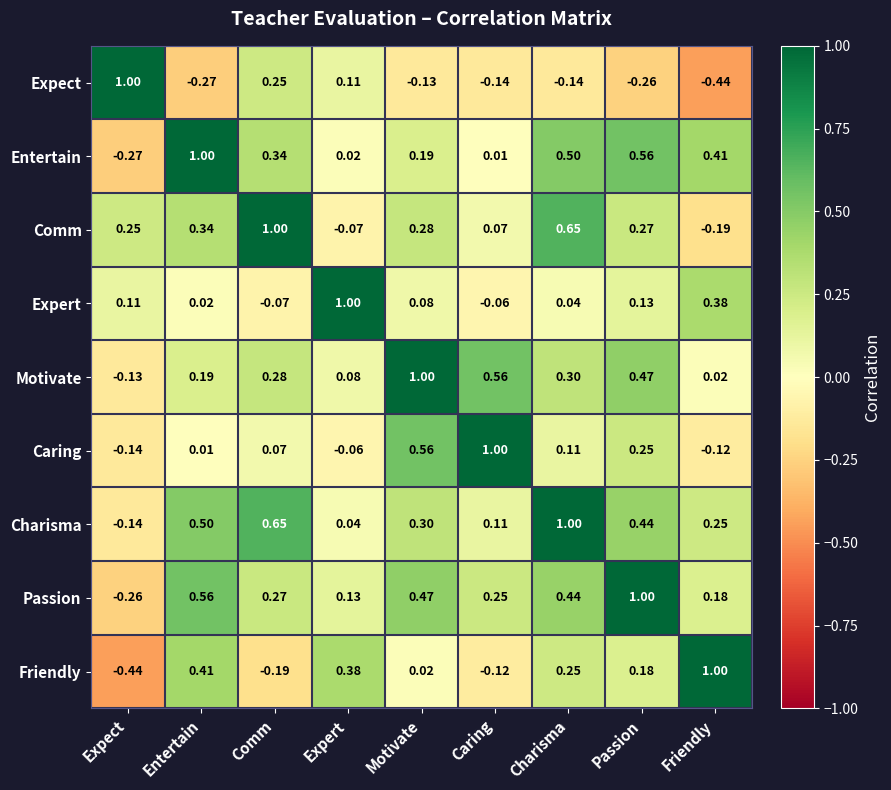

Where does the Charisma series first go above 0?

Entertain